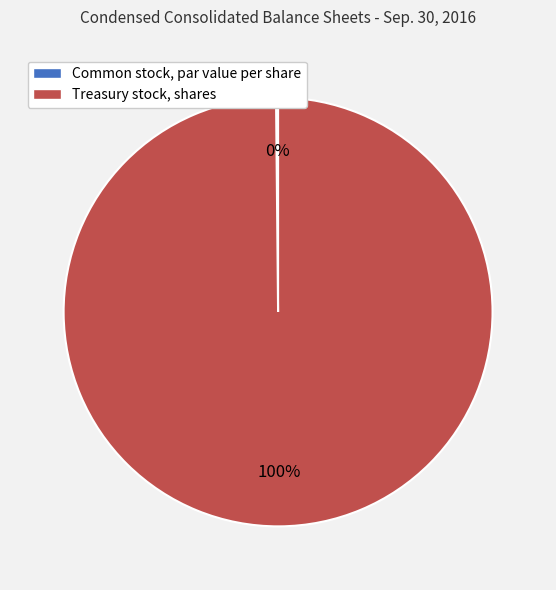

What percentage is the Treasury stock, shares slice, to the nearest percent?

100%